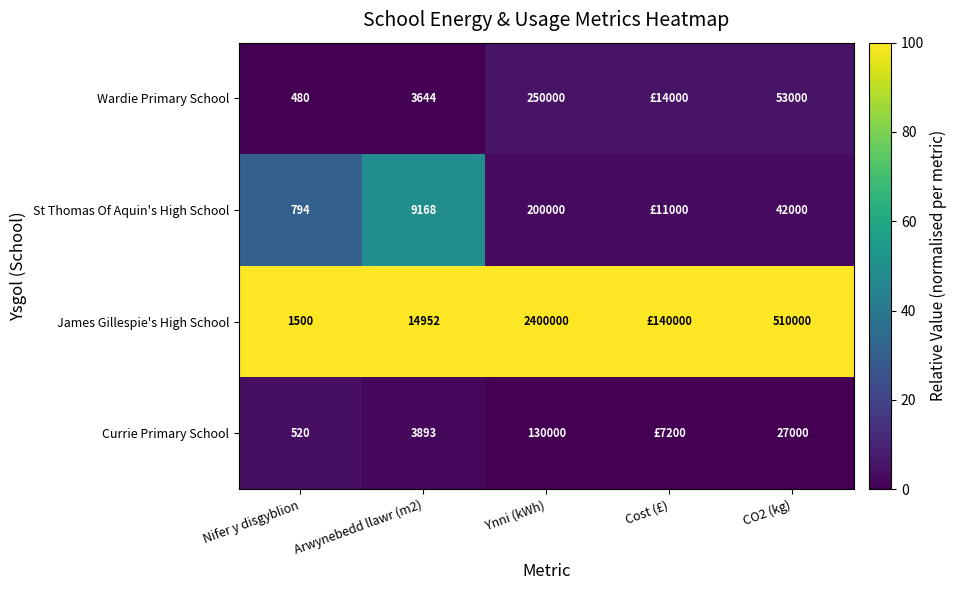

At how many categories does at least one series exceed 65?

5